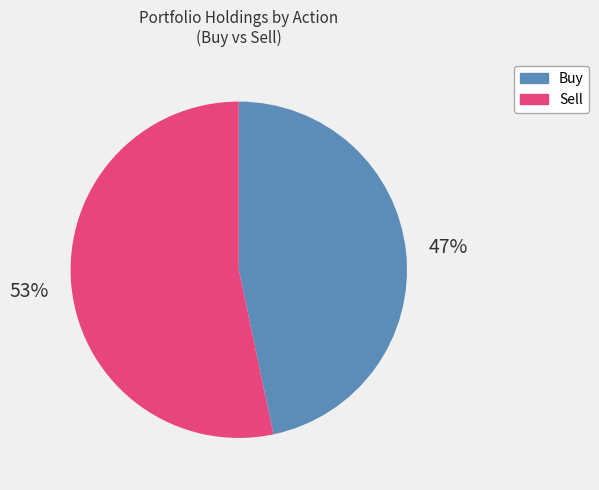

To the nearest percent, what is the average slice percentage?

50%